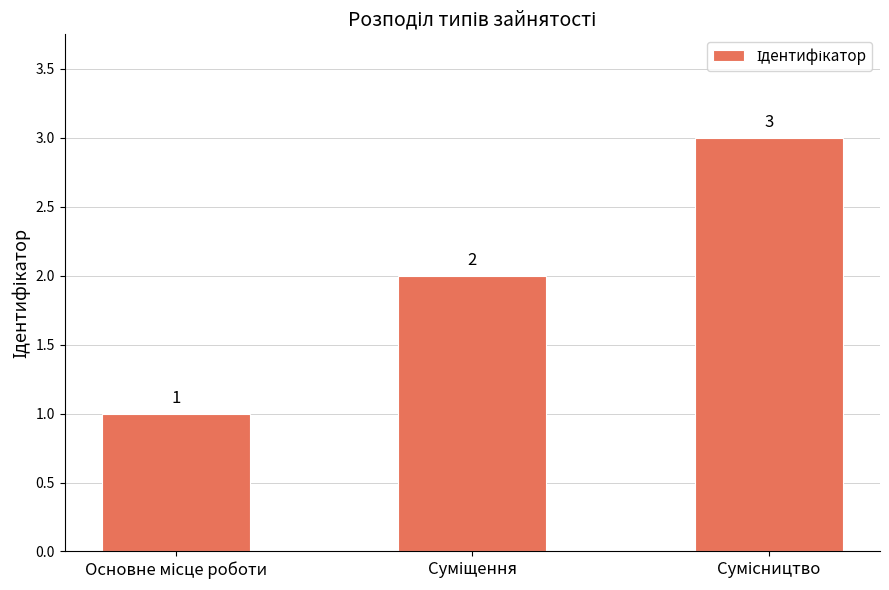

Reading left to right, list all the values displayed in this chart.

1	2	3